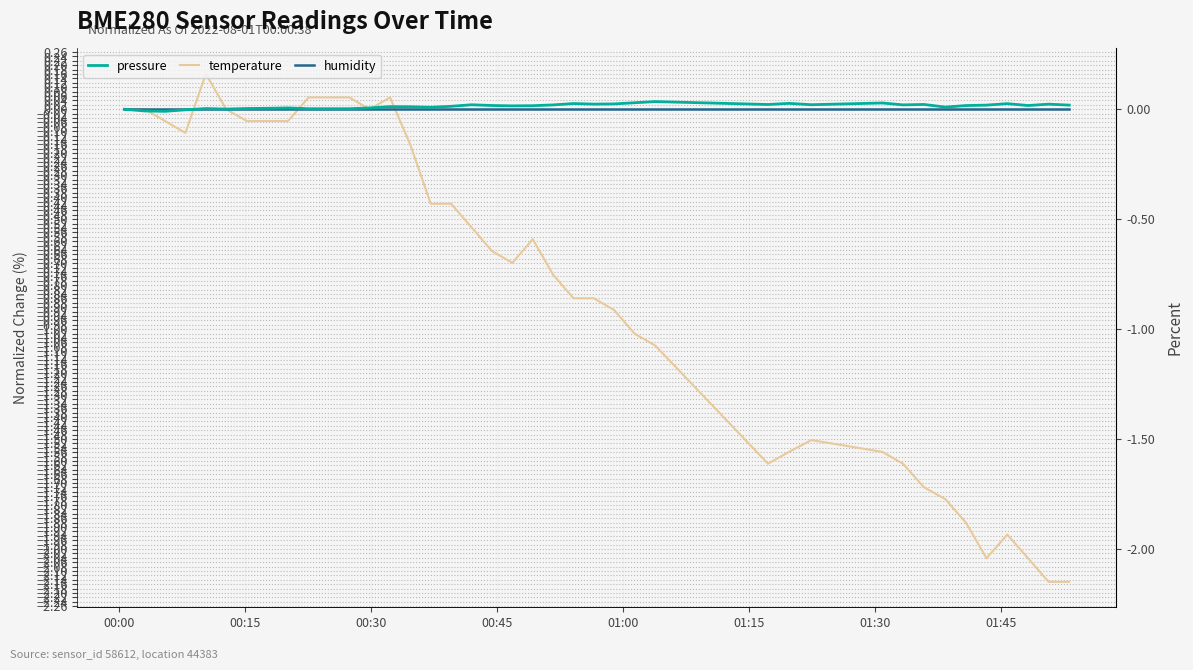

How many series are shown in this chart?

3